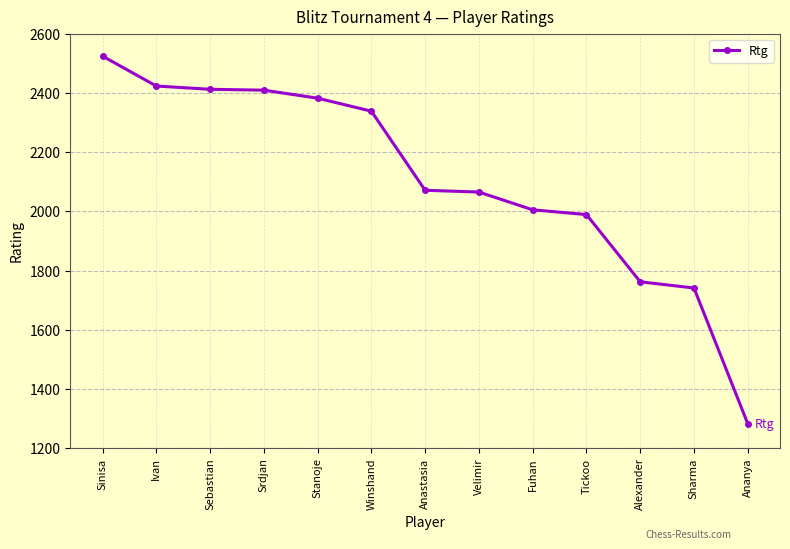

How many lines are shown in the chart?

1